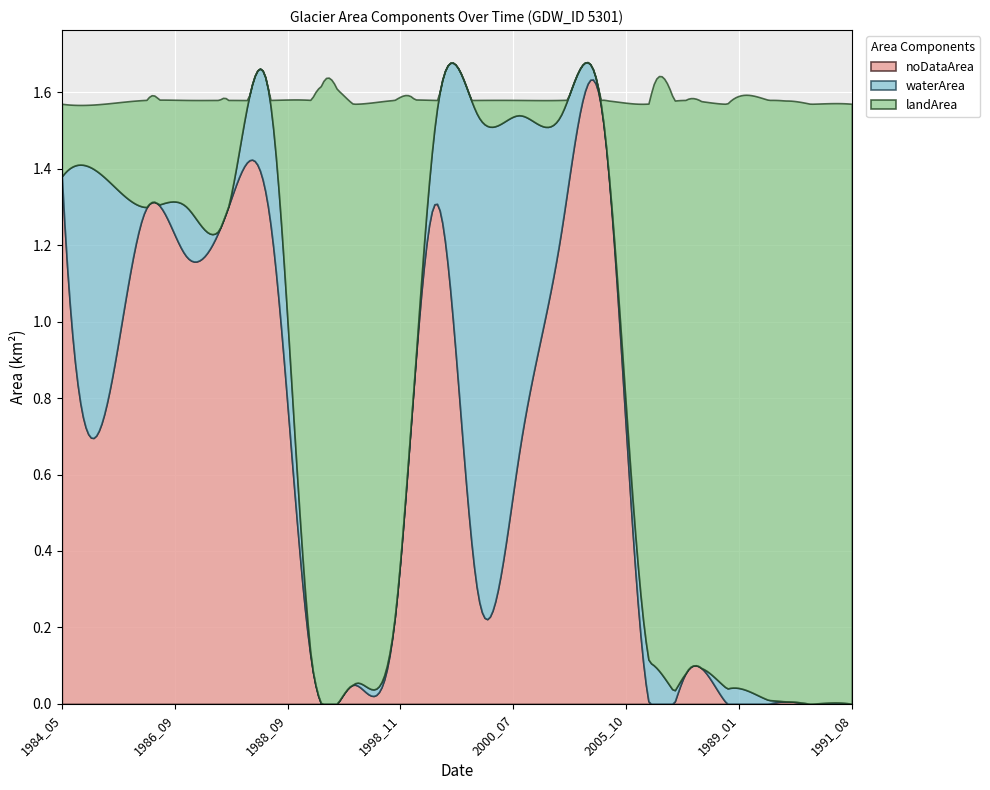

Which series has the largest range (max minus min)?

landArea